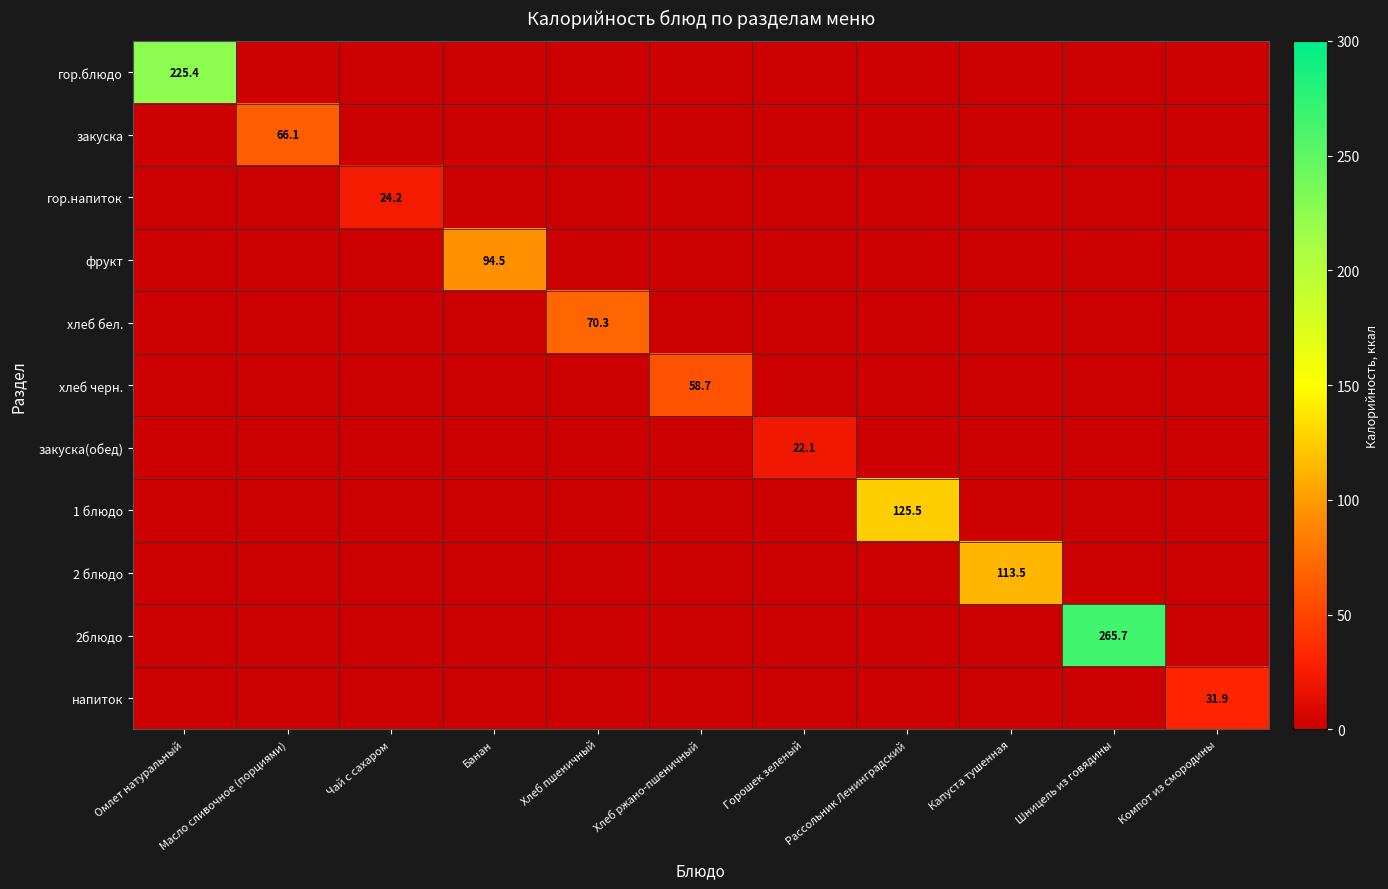

What is the average value of the гор.напиток series?

2.2